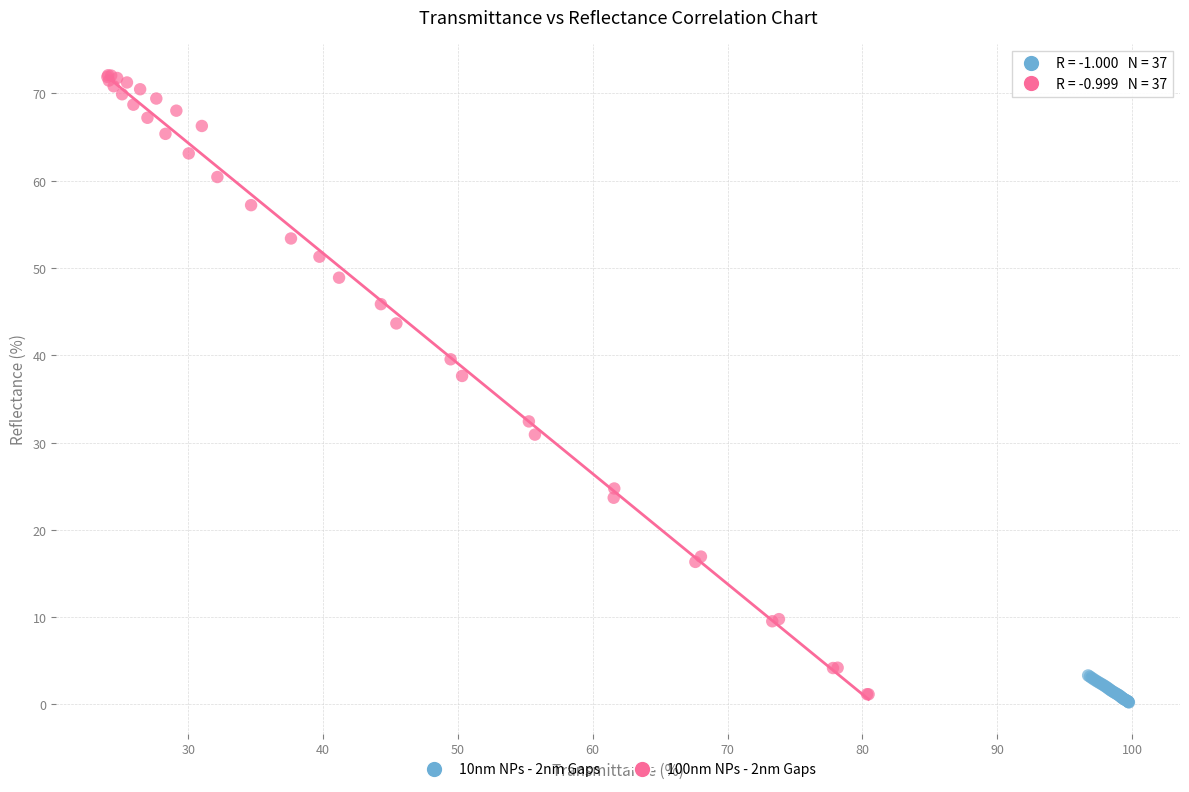

Which series has the widest spread of Y values?

100nm NPs - 2nm Gaps